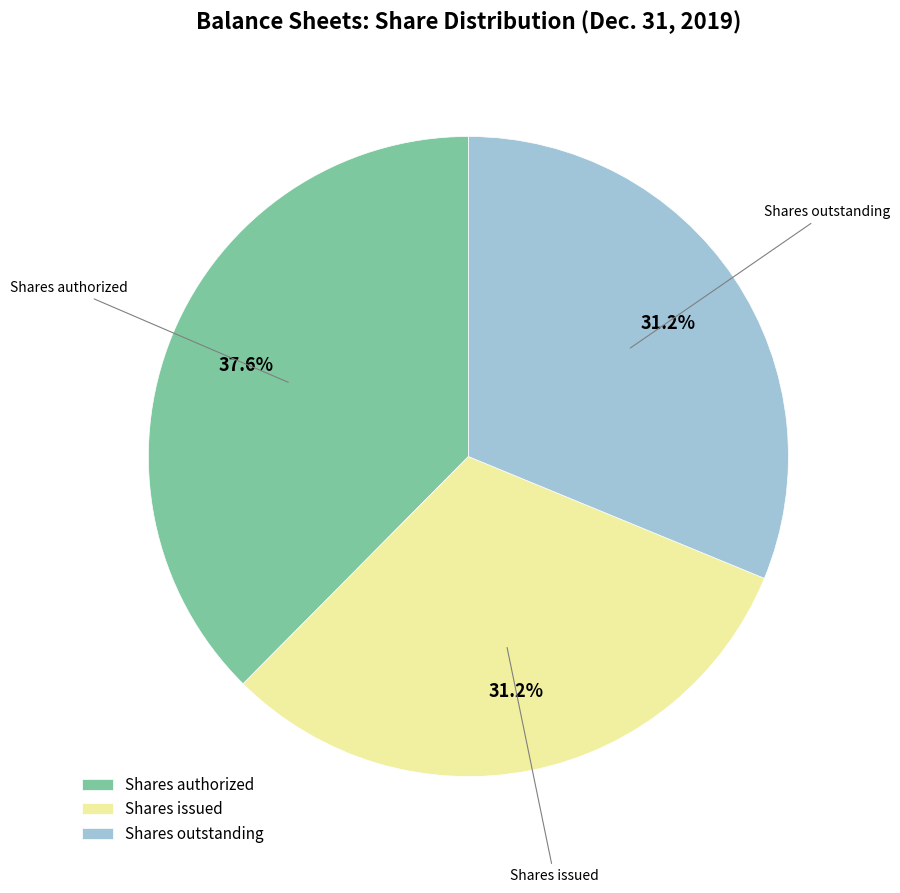

What is the ratio of the value at Shares authorized to the value at Shares outstanding?

1.2